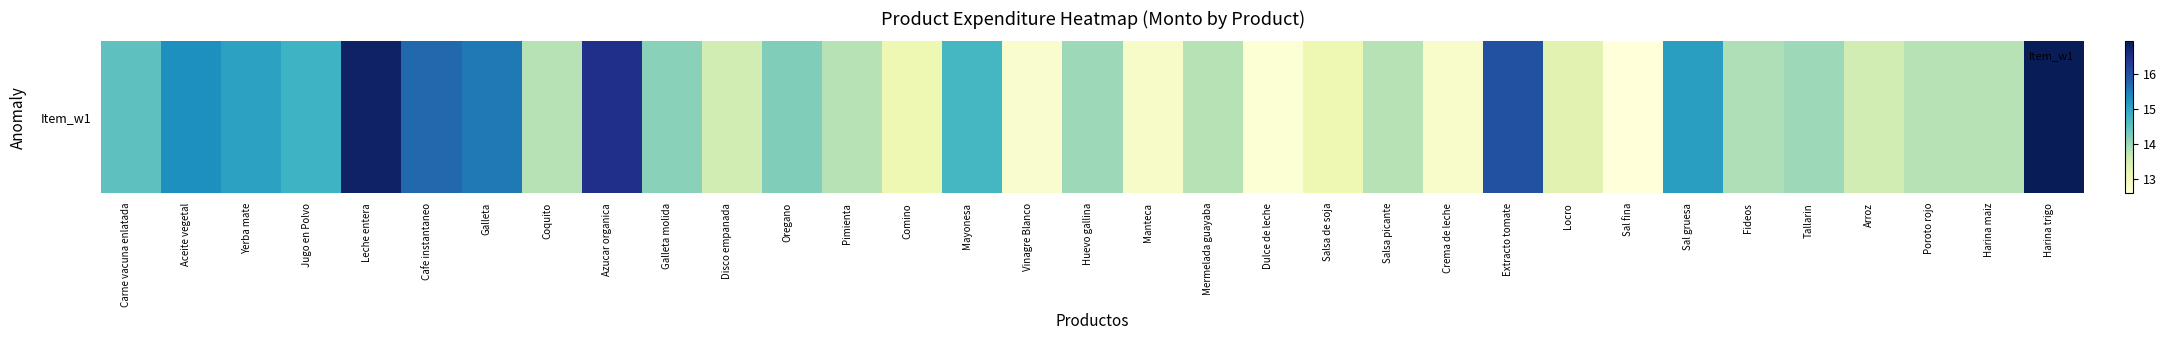

What value does the data have at Crema de leche?

12.8